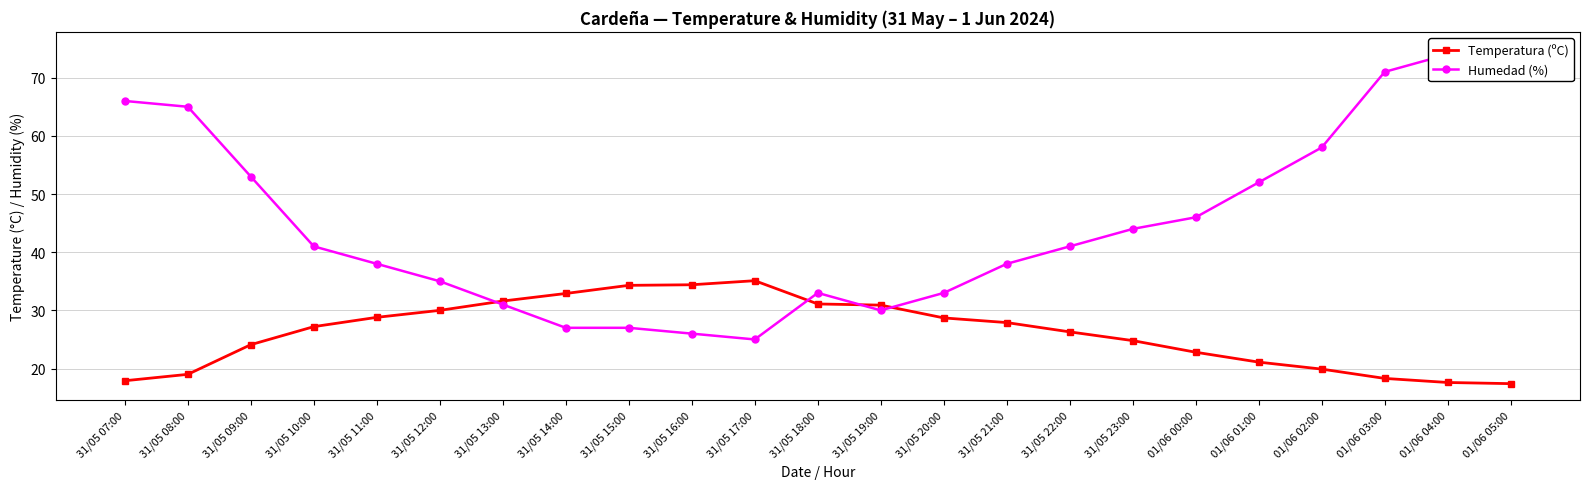

True or false: Temperatura (ºC) has more than 2 points higher than both neighbors.

False